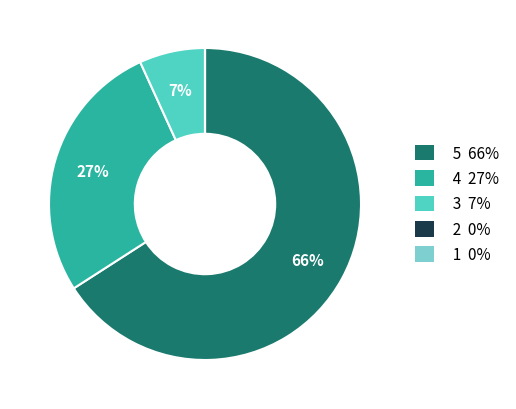

What percentage is the 5 66% slice, to the nearest percent?

66%